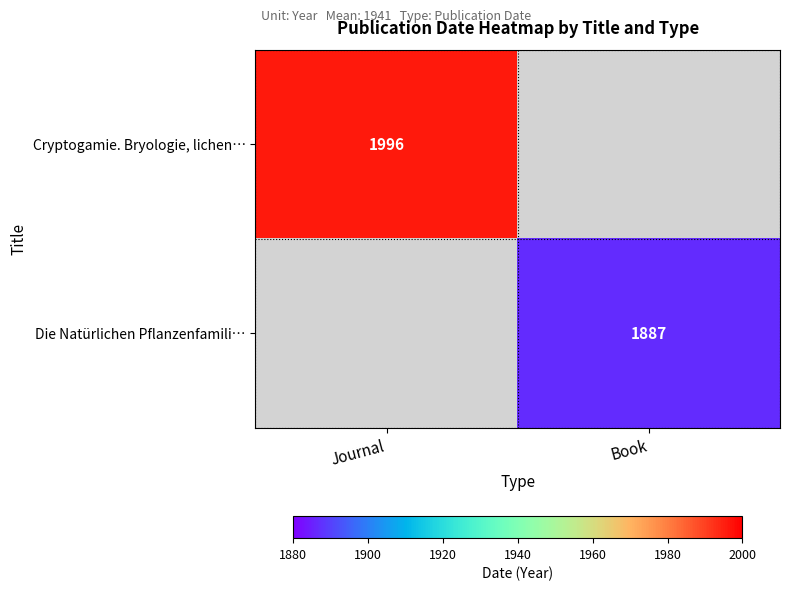

The value of Die Natürlichen Pflanzenfamili… at Book is 493. True or false?

False